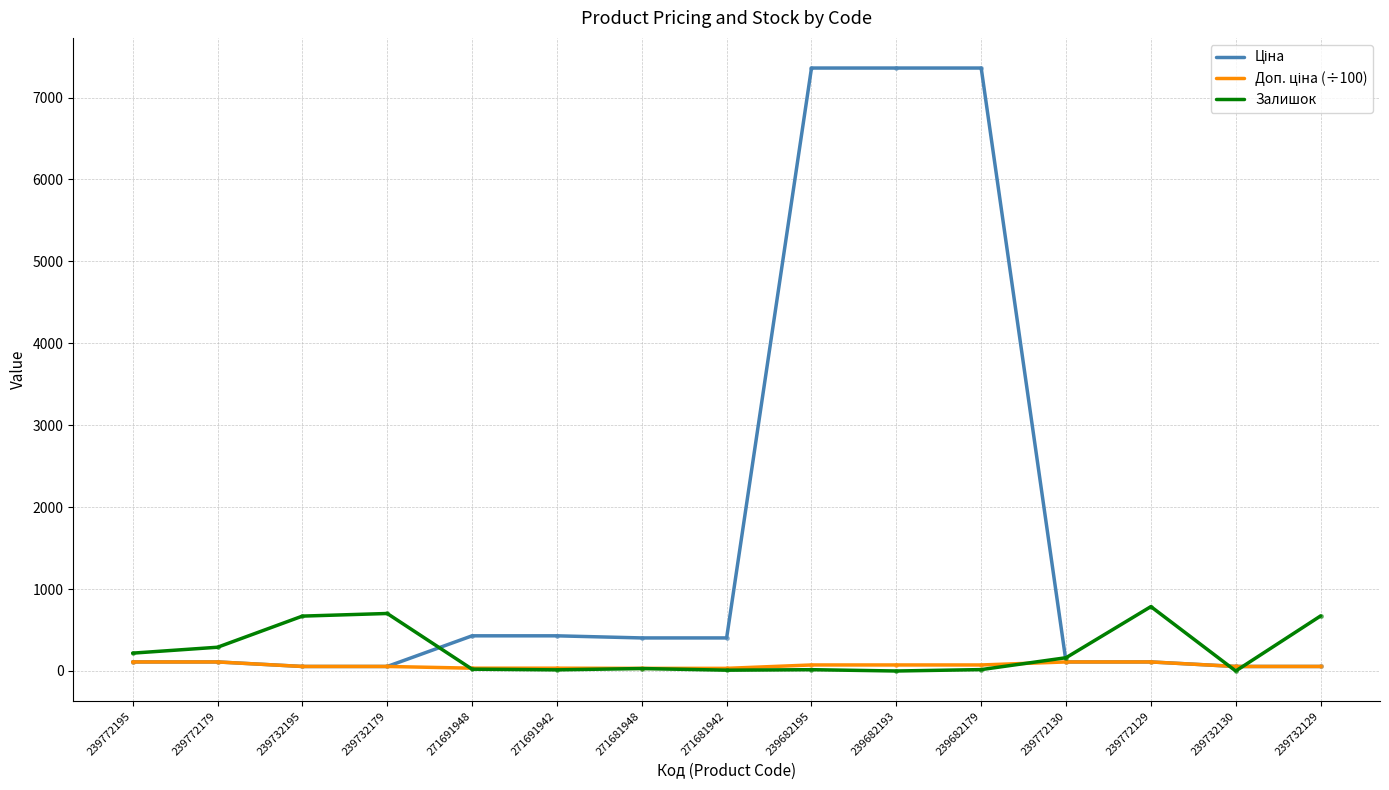

The Залишок series shows 461.4 at 239682193. True or false?

False